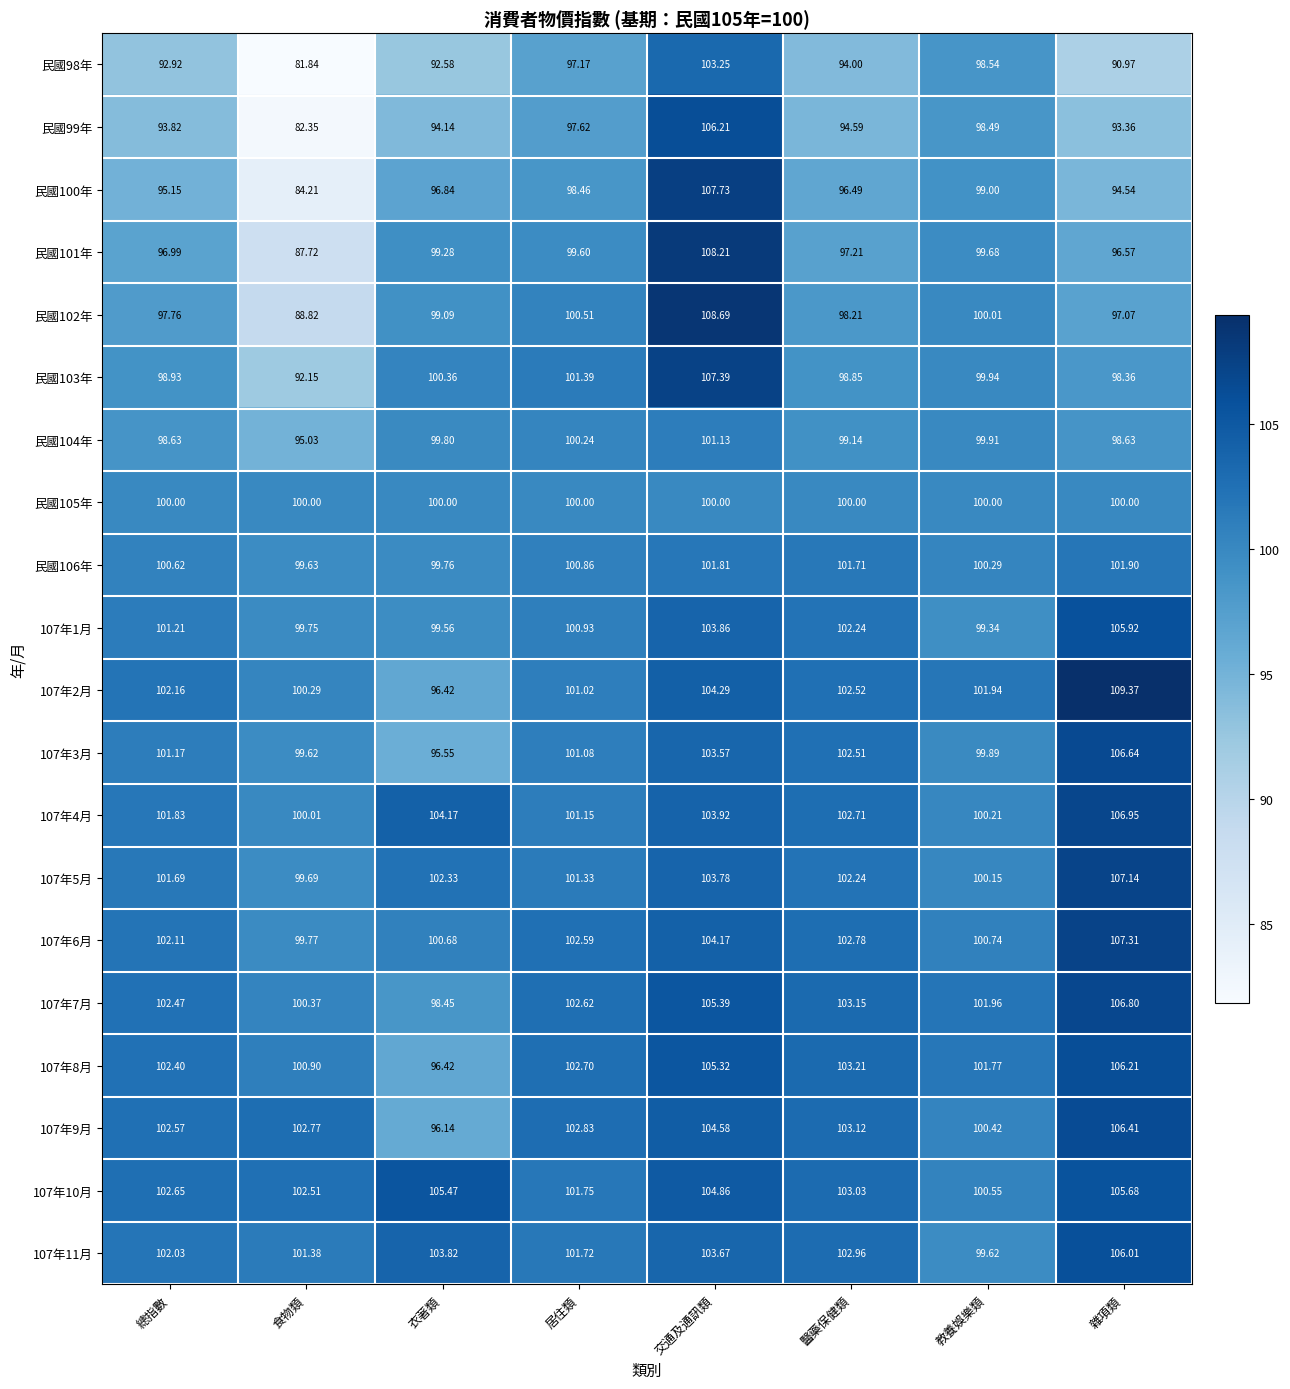

How many data points does each series have?

8